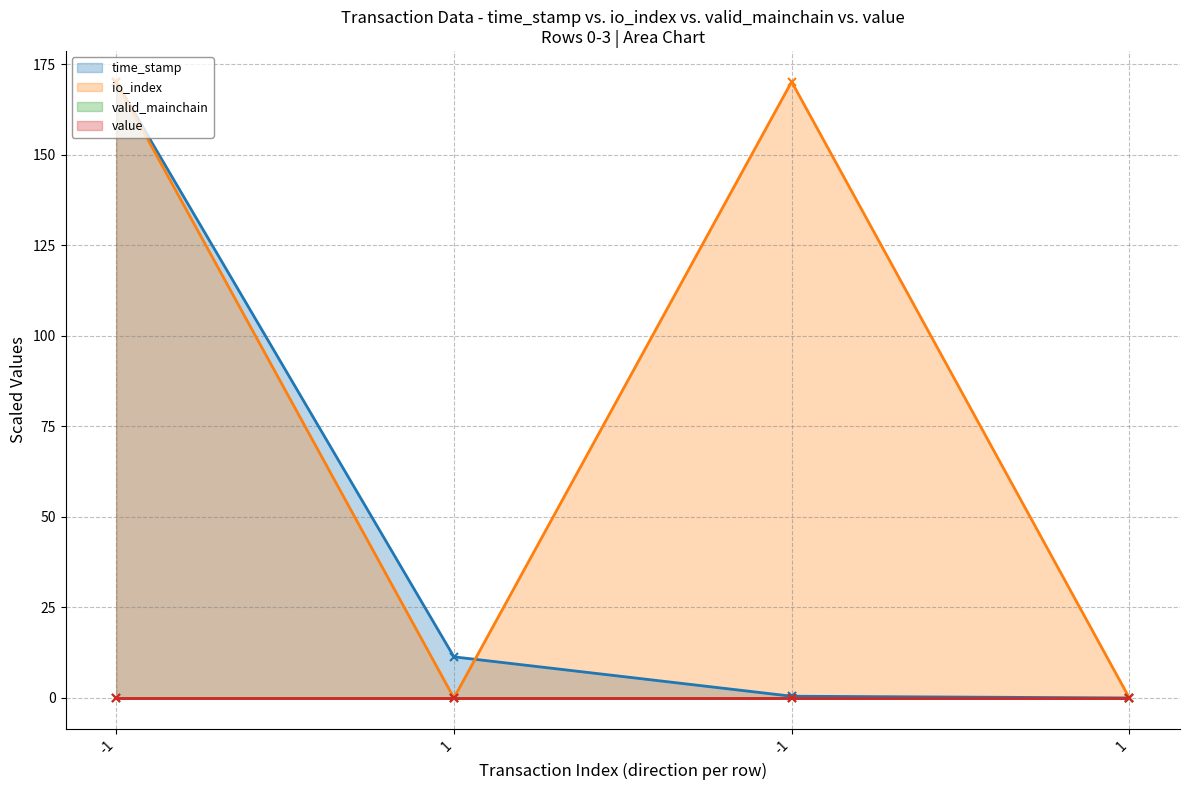

Which series has the largest total across all categories?

io_index